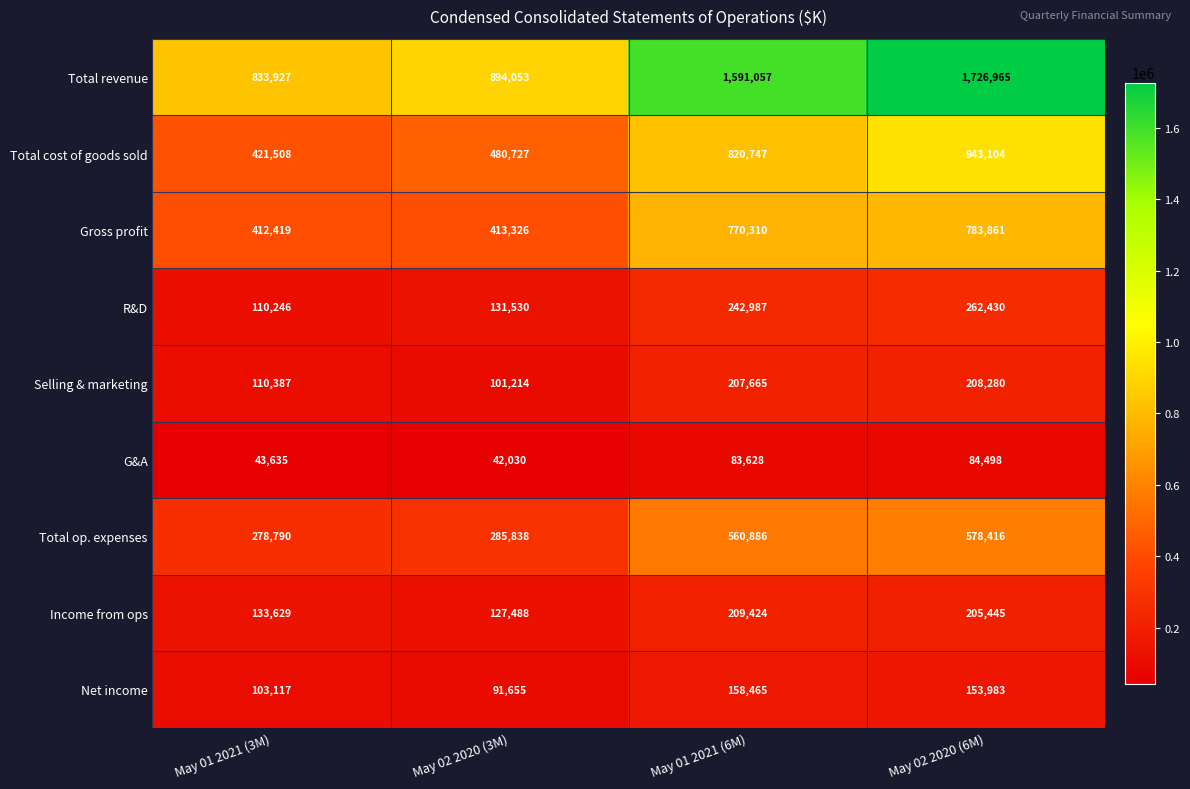

Count the number of data series in this chart.

9